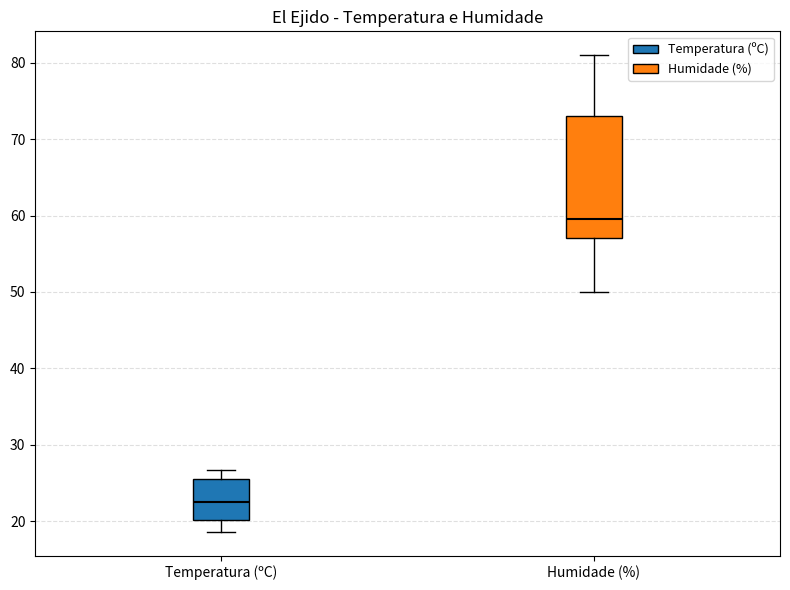

Where is the upper edge of the box for Humidade (%) on the y-axis? The values are not printed on the chart, so give them approximately, as read against the axis.

73